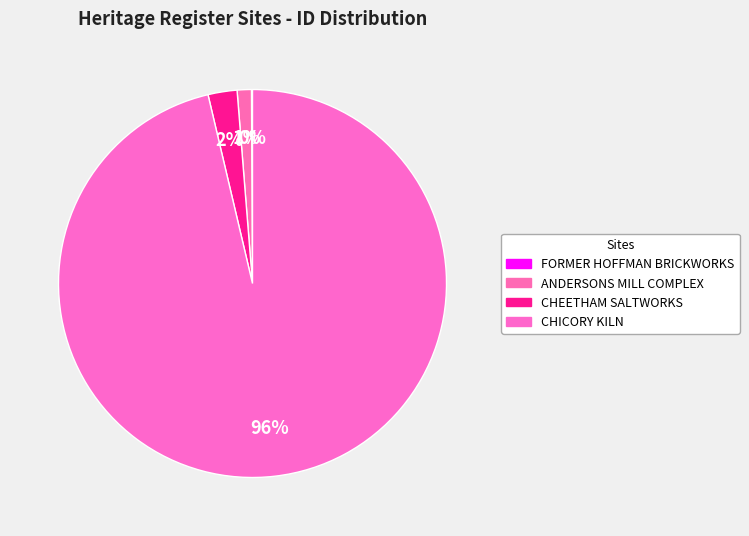

Count the number of slices in the pie.

4